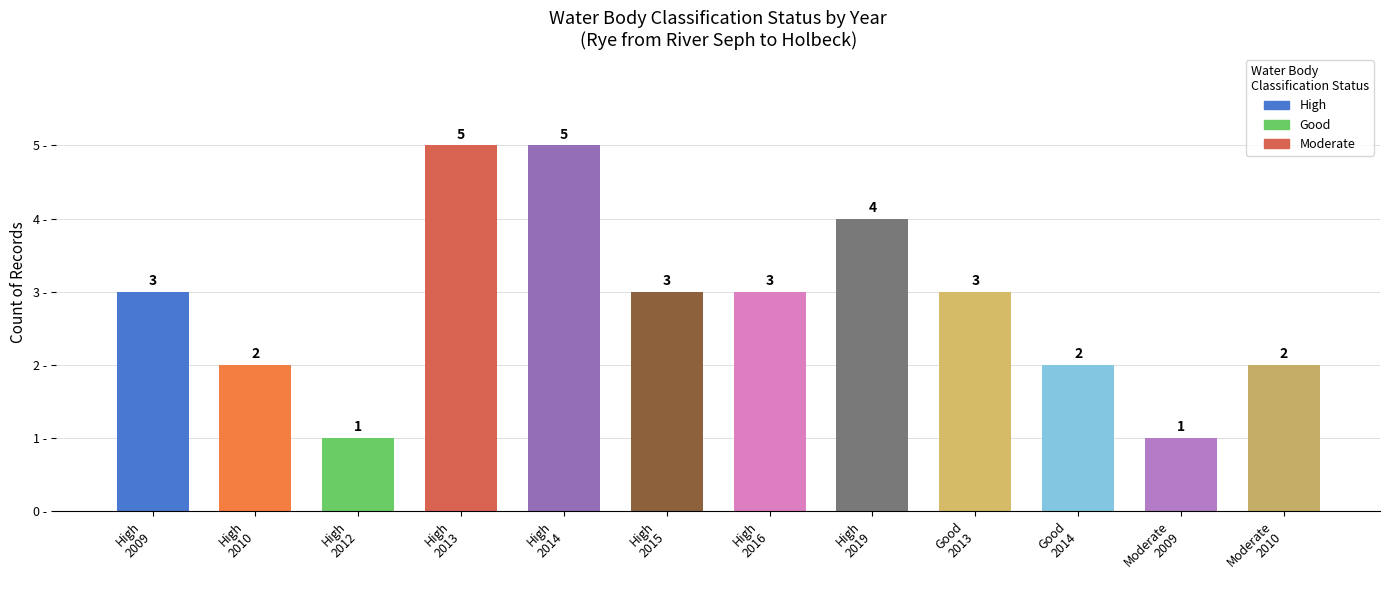

Between High
2009 and Moderate
2009, which is larger?

High
2009